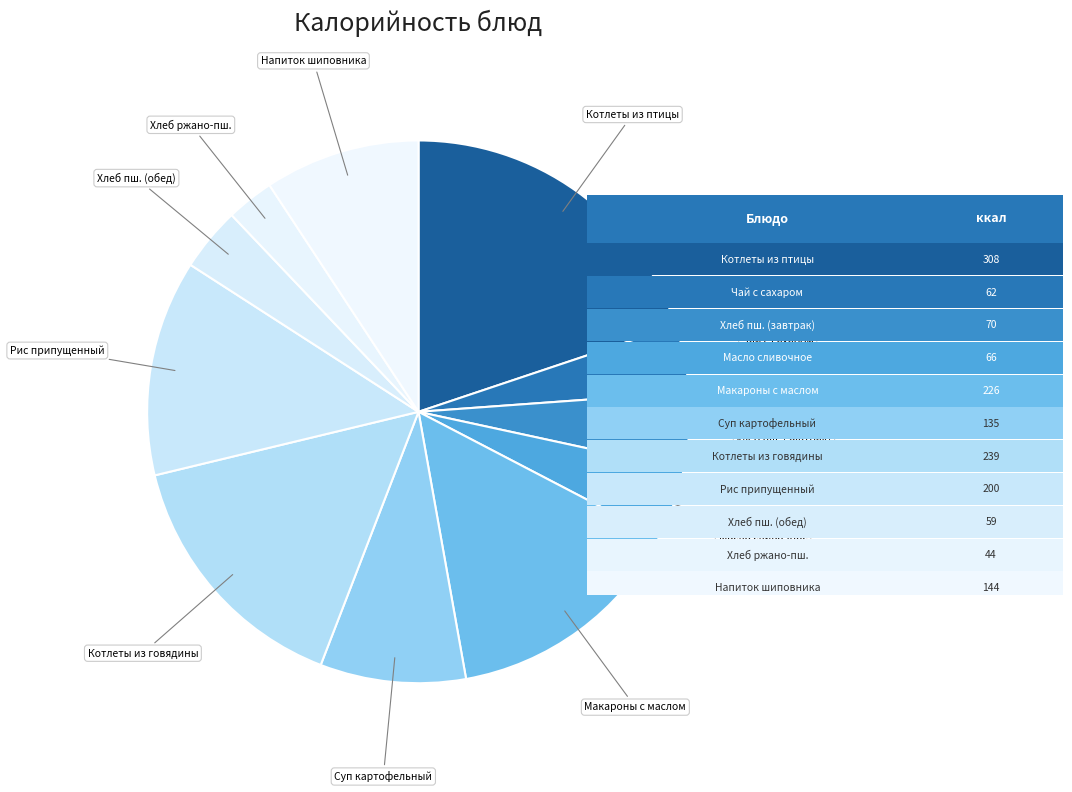

Which slice is the largest?

Котлеты рубленые из птицы